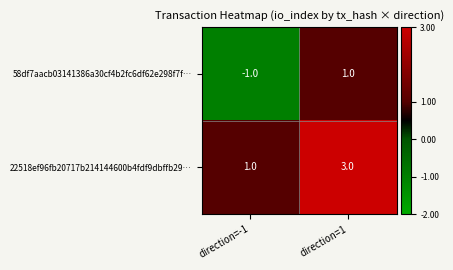

Reading left to right, transcribe all the data shown in this chart.

58df7aacb03141386a30cf4b2fc6df62e298f7f…: -1	1
22518ef96fb20717b214144600b4fdf9dbffb29…: 1	3